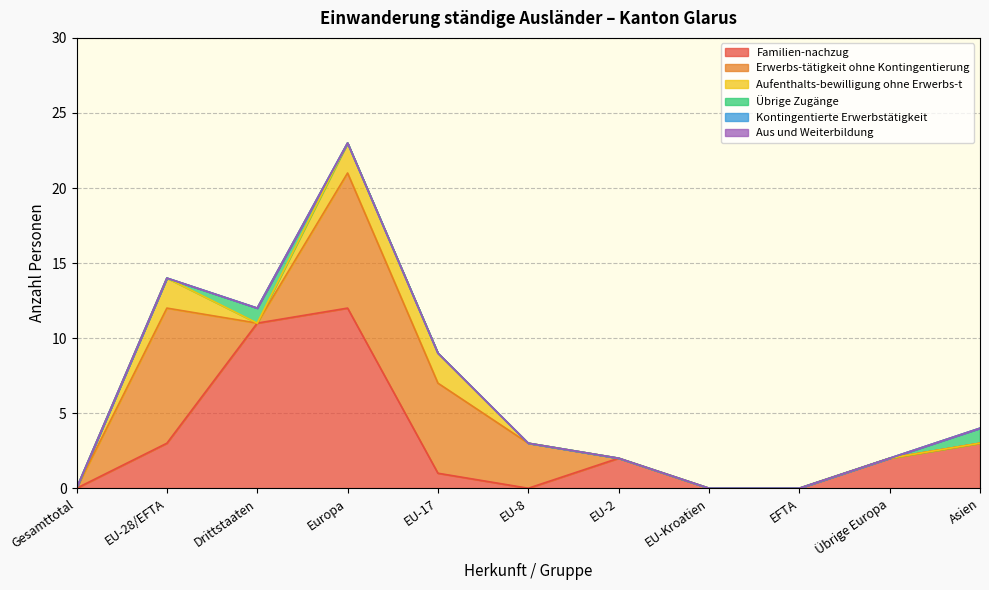

List the series in order of their peak value, lowest first.

Kontingentierte Erwerbstätigkeit, Aus und Weiterbildung, Übrige Zugänge, Aufenthalts-bewilligung ohne Erwerbs-t, Erwerbs-tätigkeit ohne Kontingentierung, Familien-nachzug